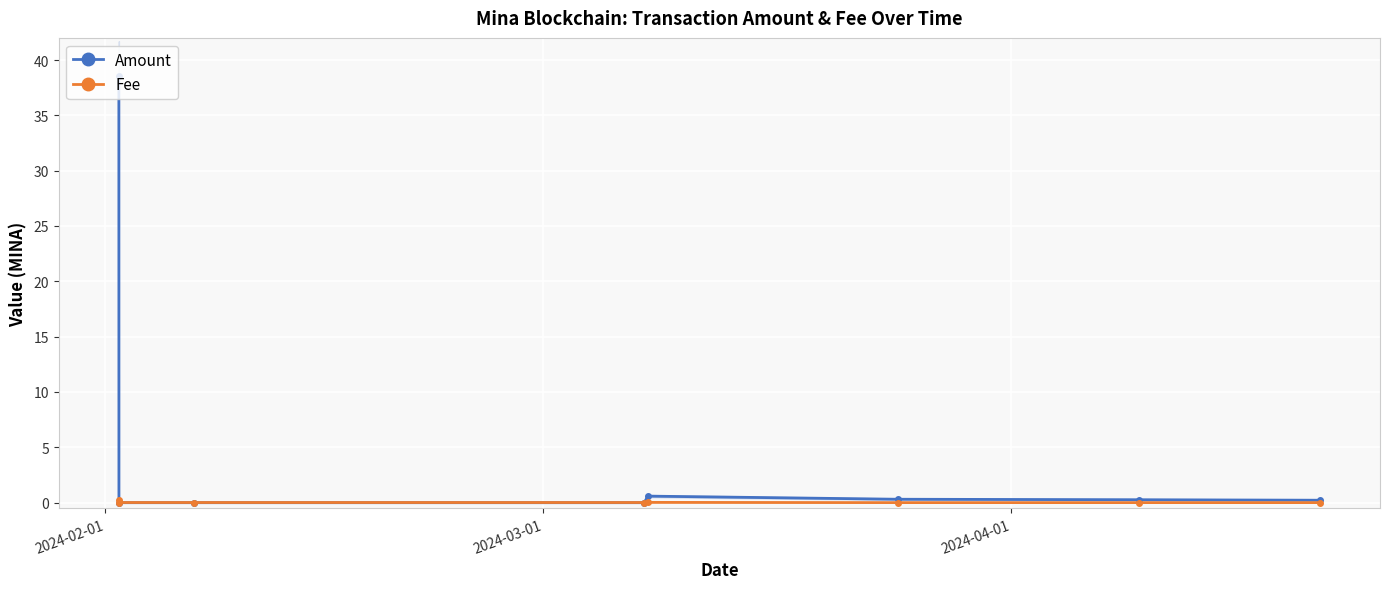

How many intersections are there between Fee and Amount?

2